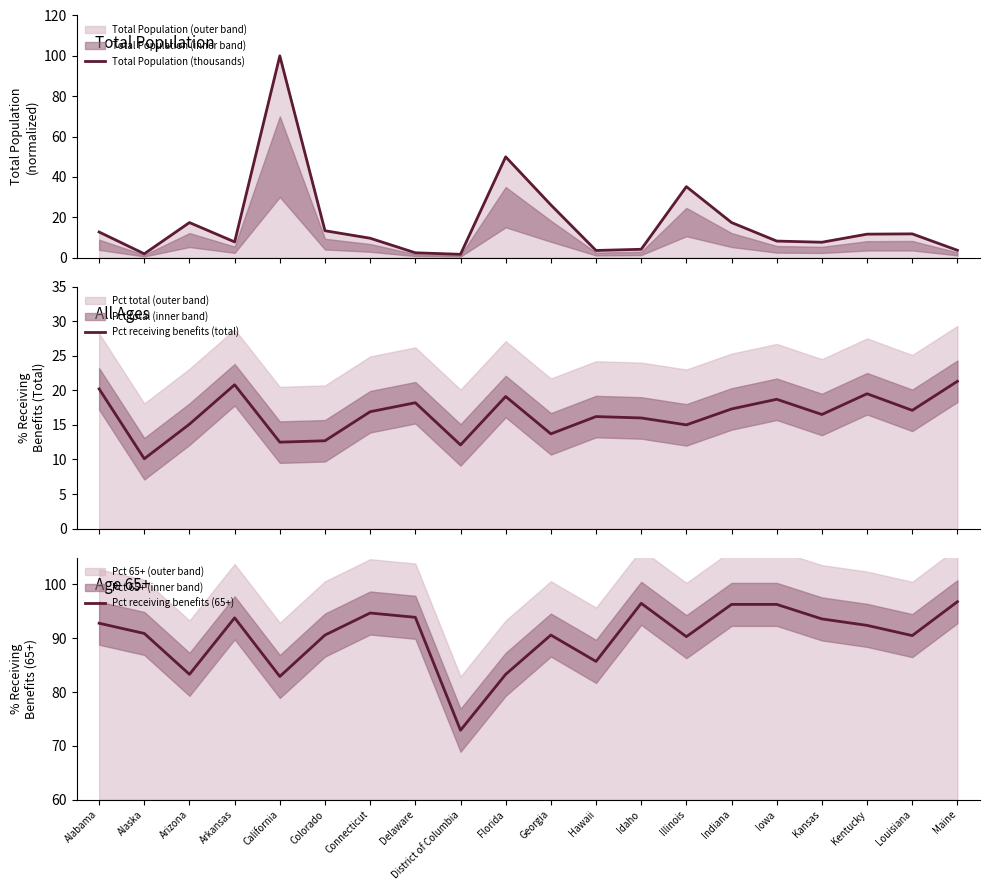

What value does the Pct receiving benefits (total) series have at Hawaii?

16.2